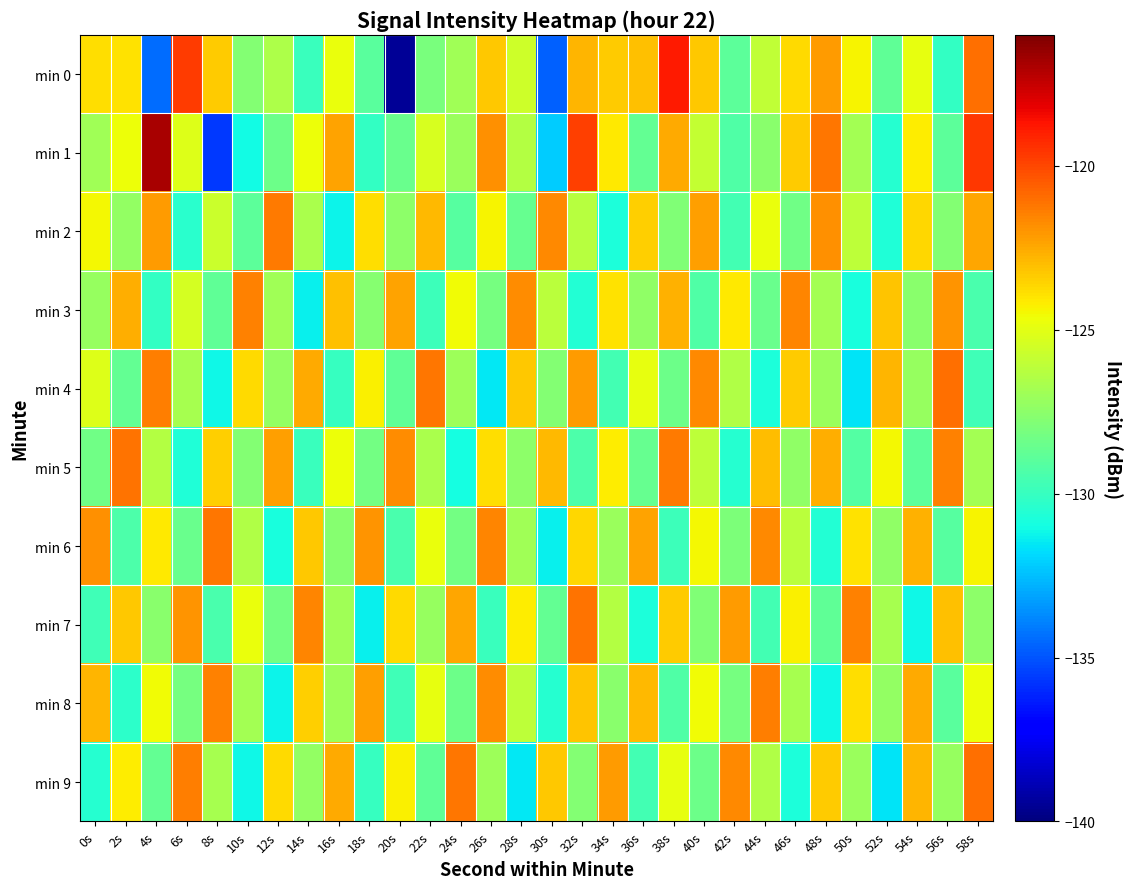

Which series has the largest range (max minus min)?

min 0